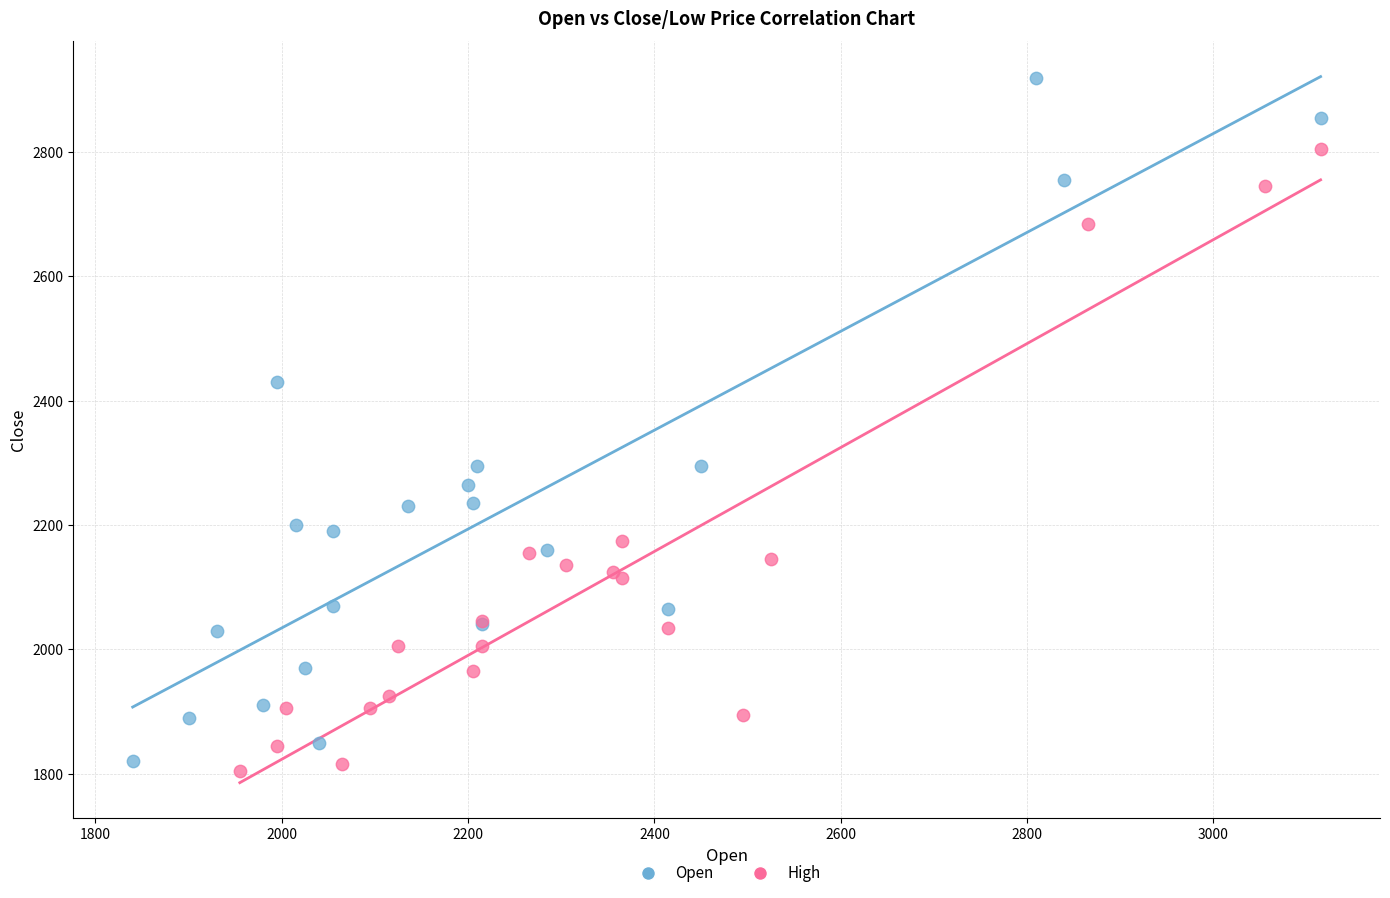

Which series has the largest Y range (max minus min)?

Open